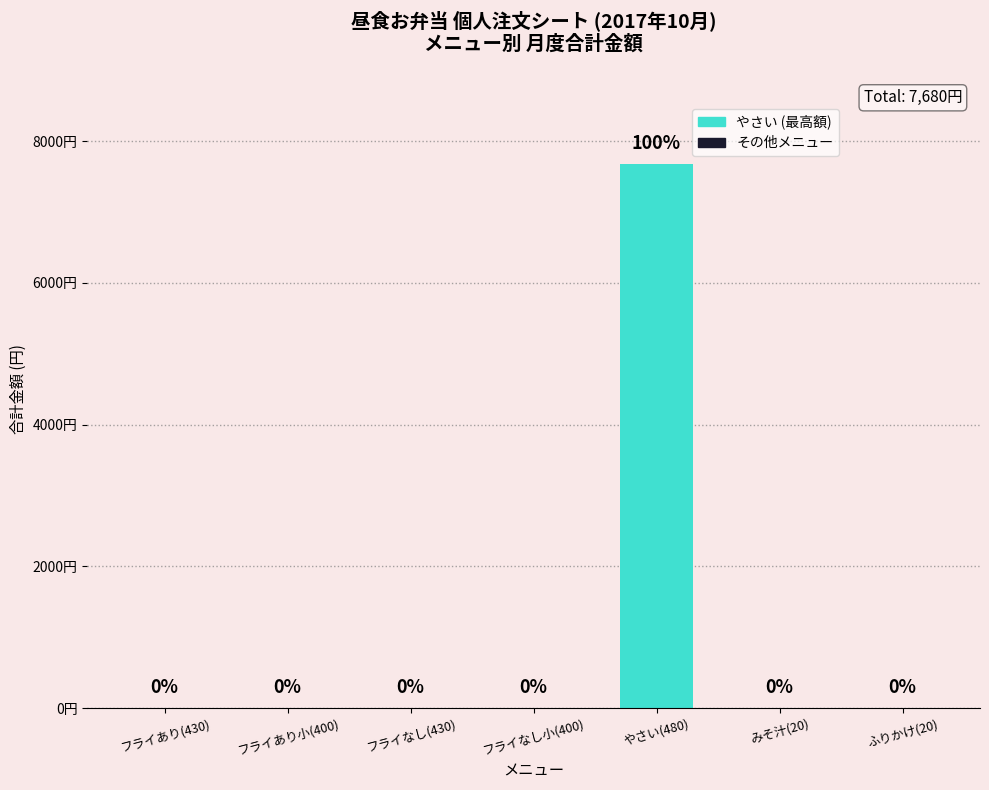

What is the average value?

1097